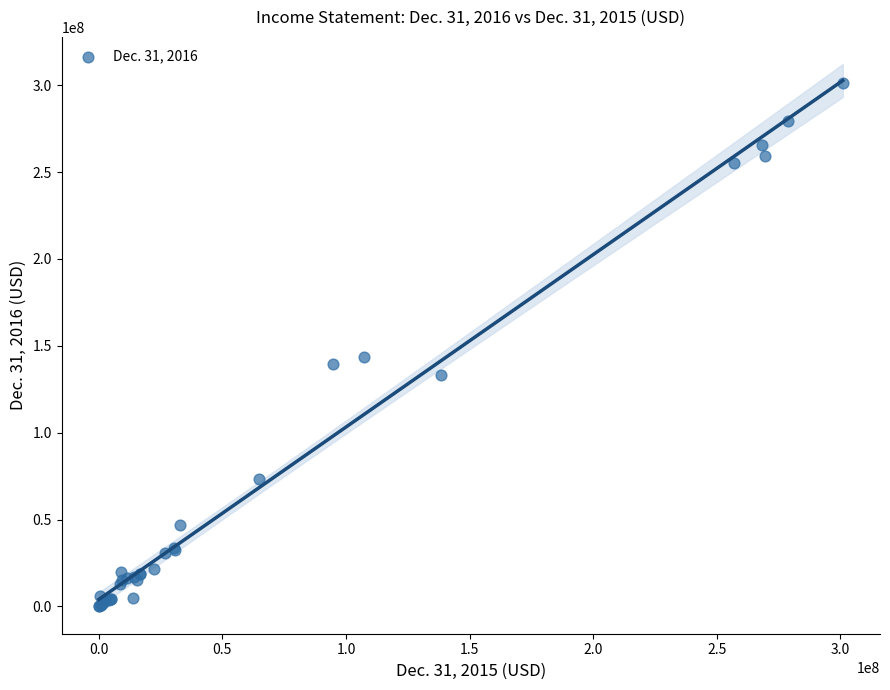

What Y value in the scatter plot is closest to 150510500?

143438000